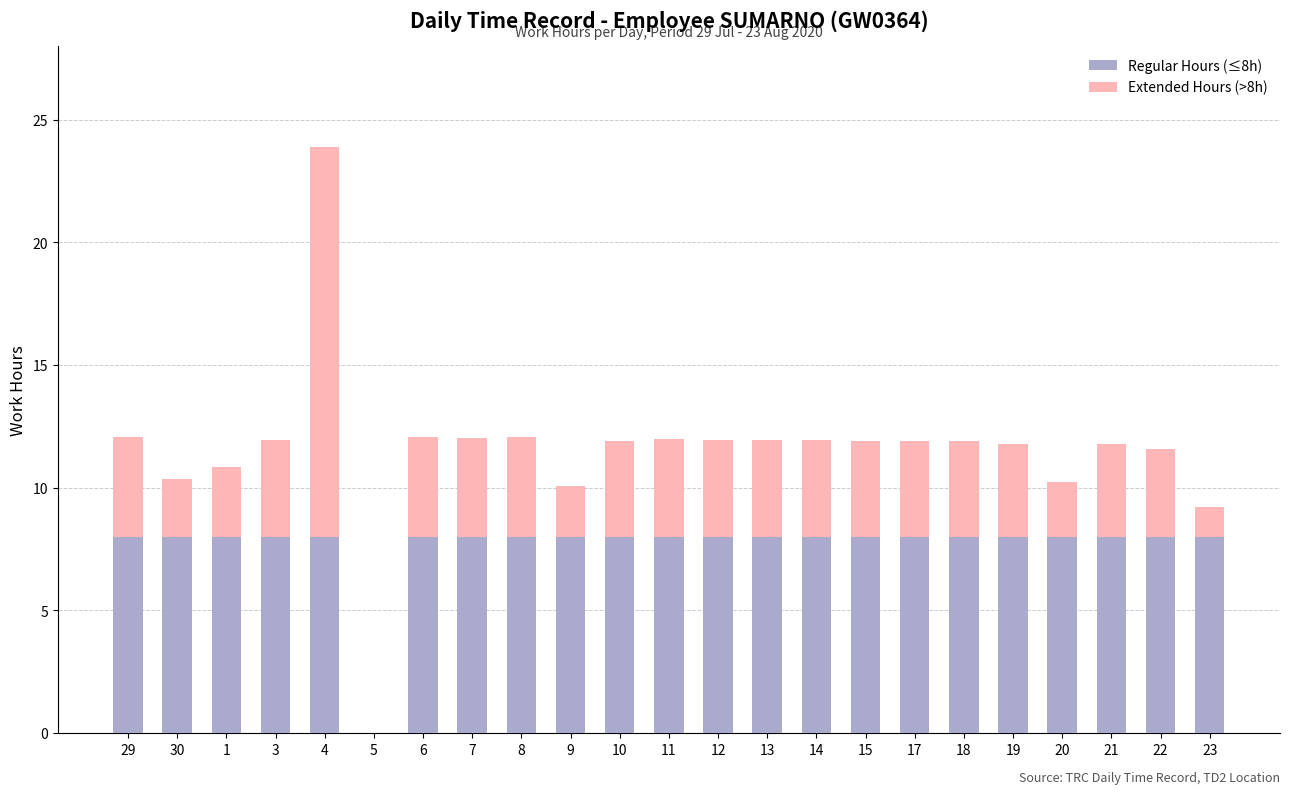

Count the number of categories in the chart.

23